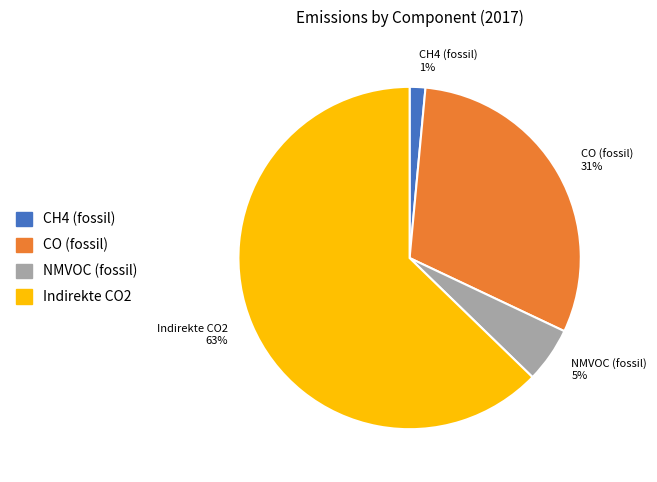

Does any single category account for the majority?

Yes